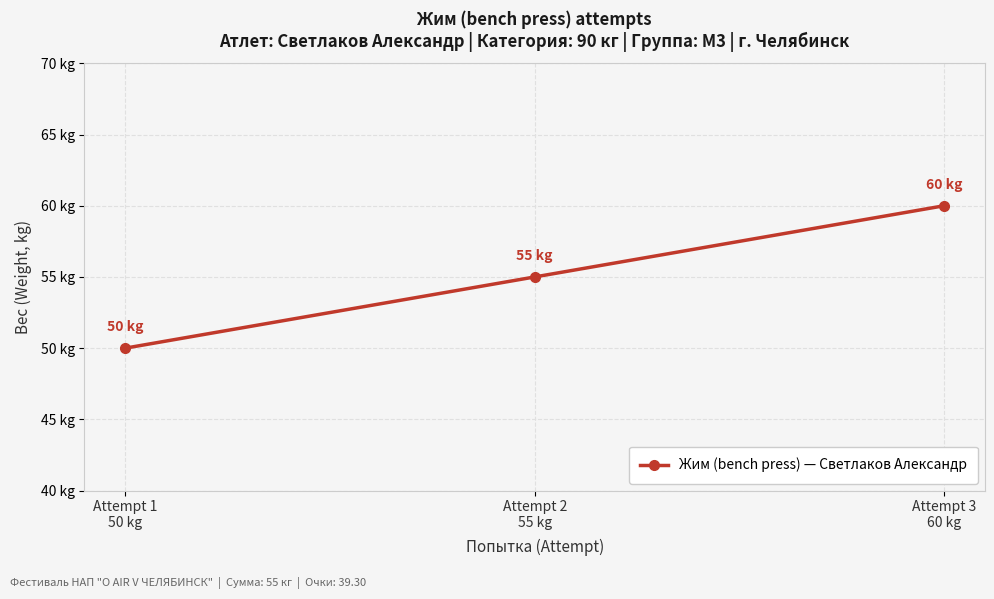

What is the label of the 3rd point from the left?

Attempt 3
60 kg